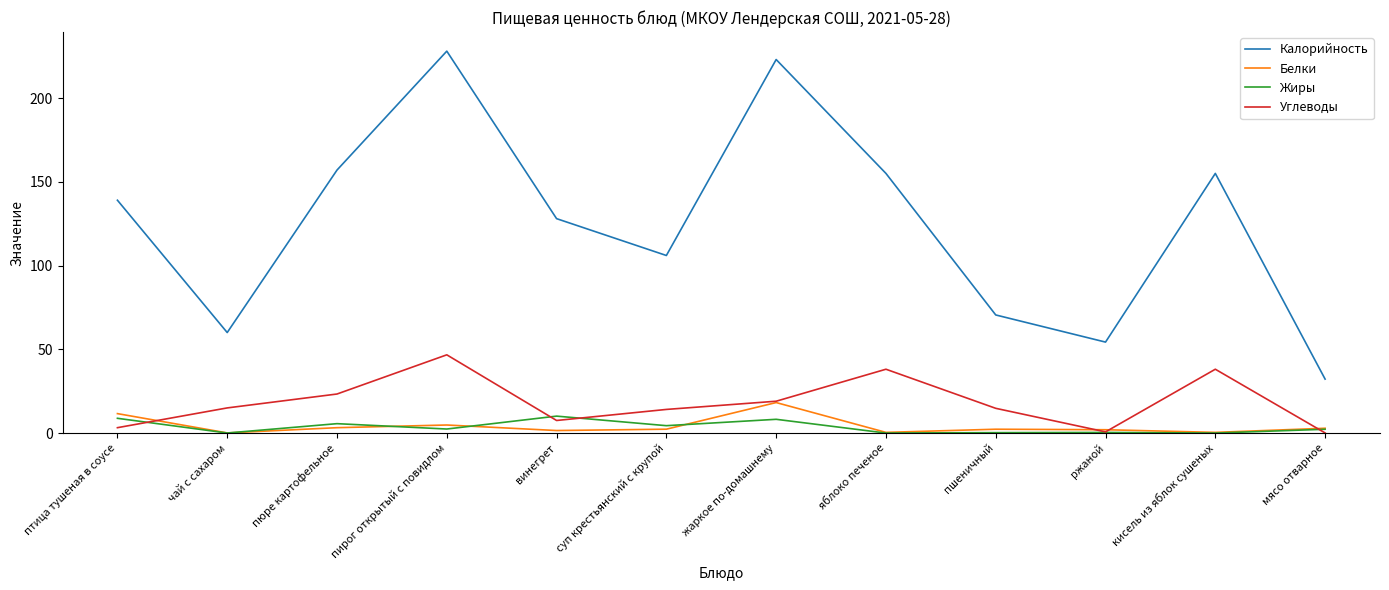

Is the value of Калорийность at чай с сахаром greater than the value of Жиры at винегрет?

Yes